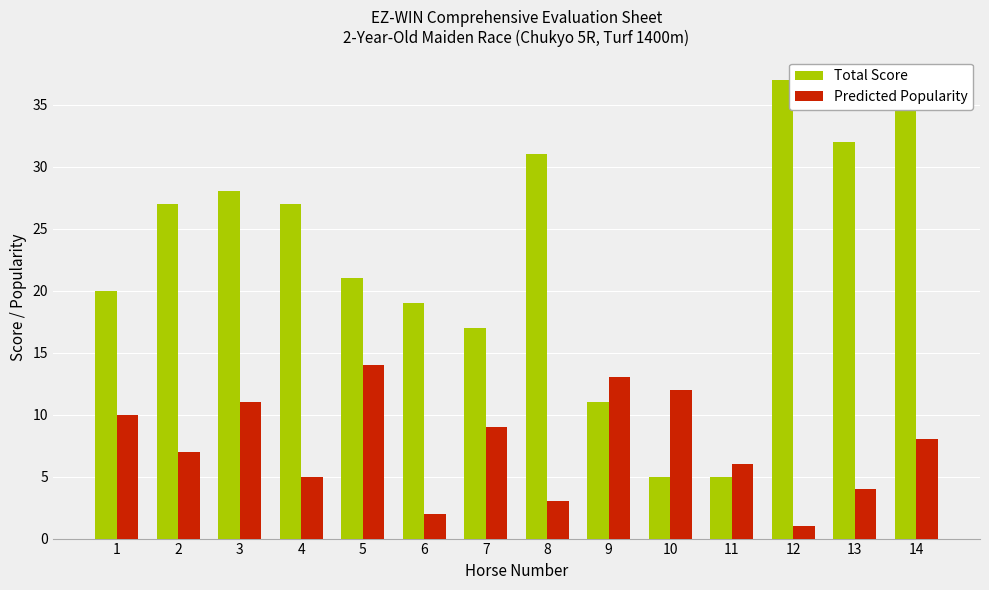

Reading left to right, extract all data points from this chart.

Total Score: 20	27	28	27	21	19	17	31	11	5	5	37	32	35
Predicted Popularity: 10	7	11	5	14	2	9	3	13	12	6	1	4	8